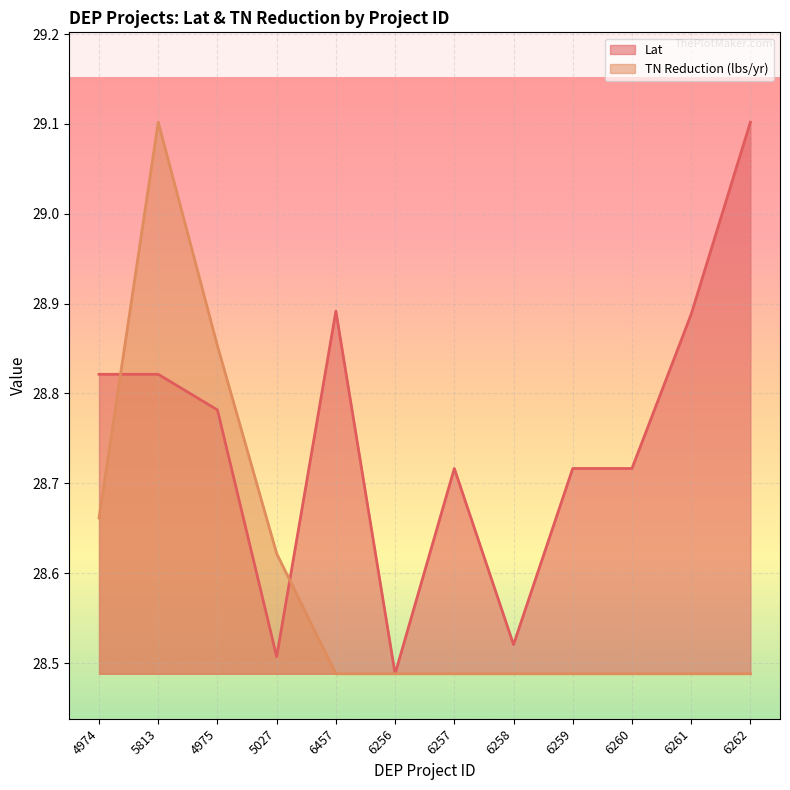

True or false: TN Reduction (lbs/yr) has a value of 28.5 at 6258.

True